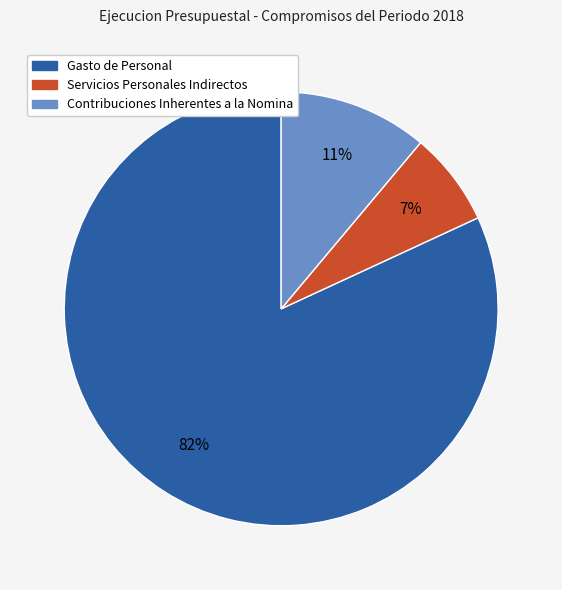

Which category has the smallest portion of the pie?

Servicios Personales Indirectos